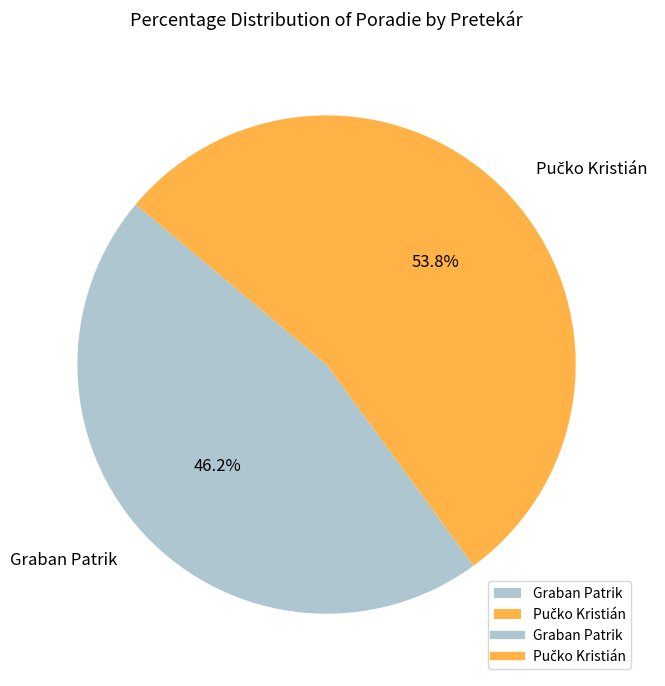

What portion of the pie excludes Graban Patrik?

53.8%